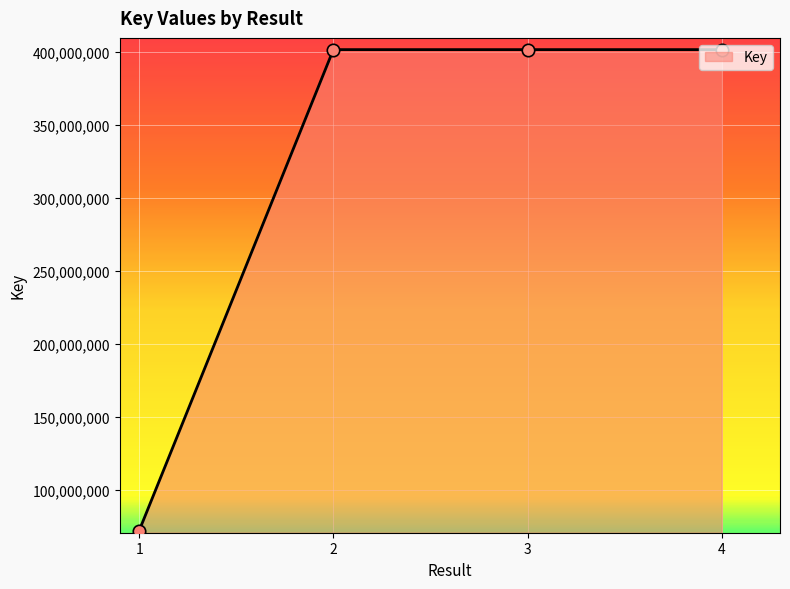

Which has a higher value, 1 or 4?

4